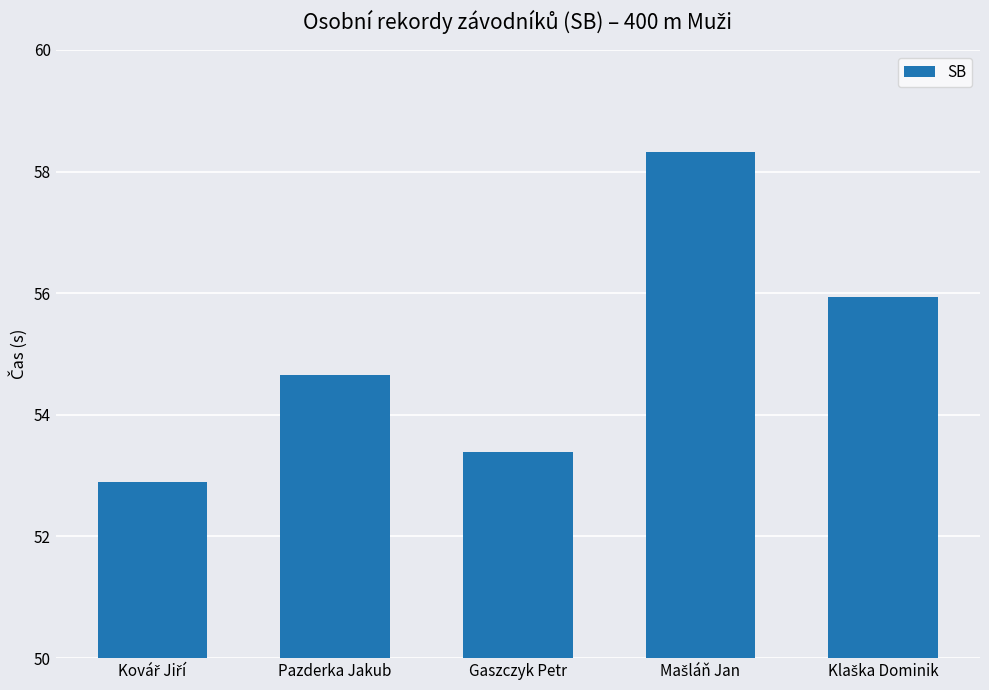

Is it true that the value at Gaszczyk Petr is 53.4?

True